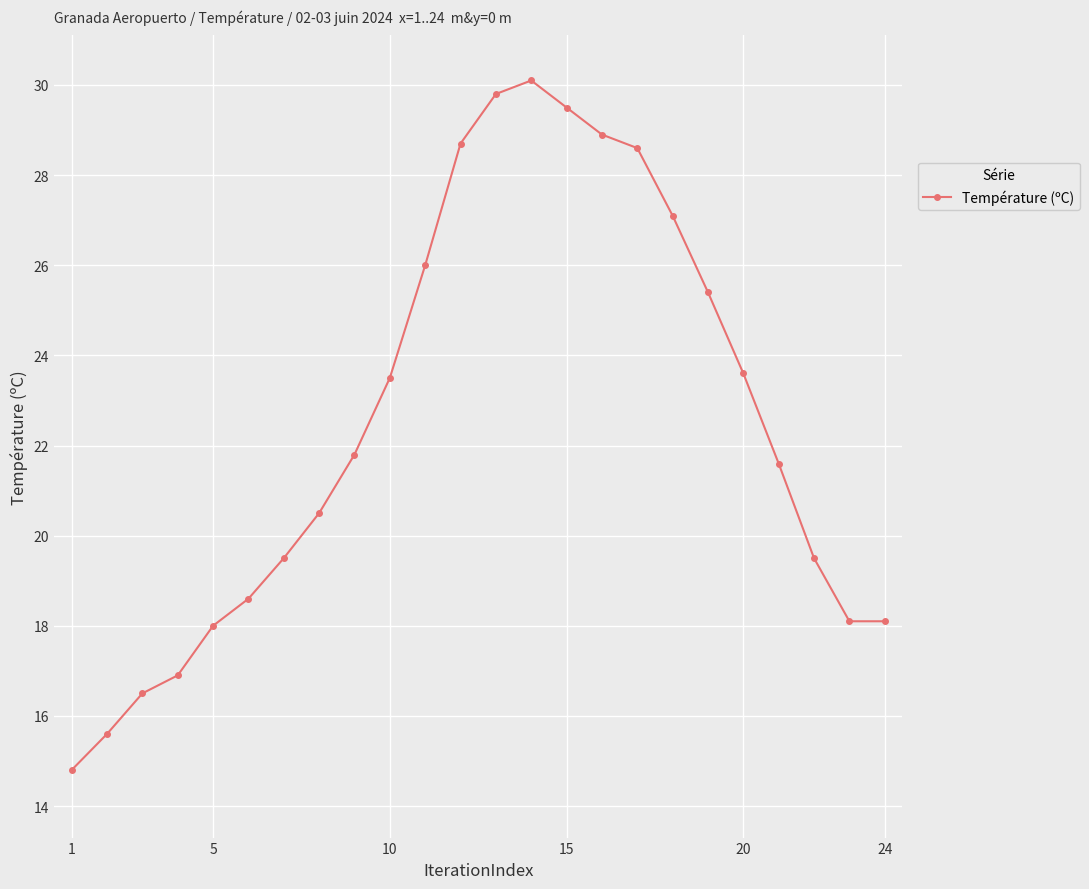

What is the smallest value displayed?

14.8